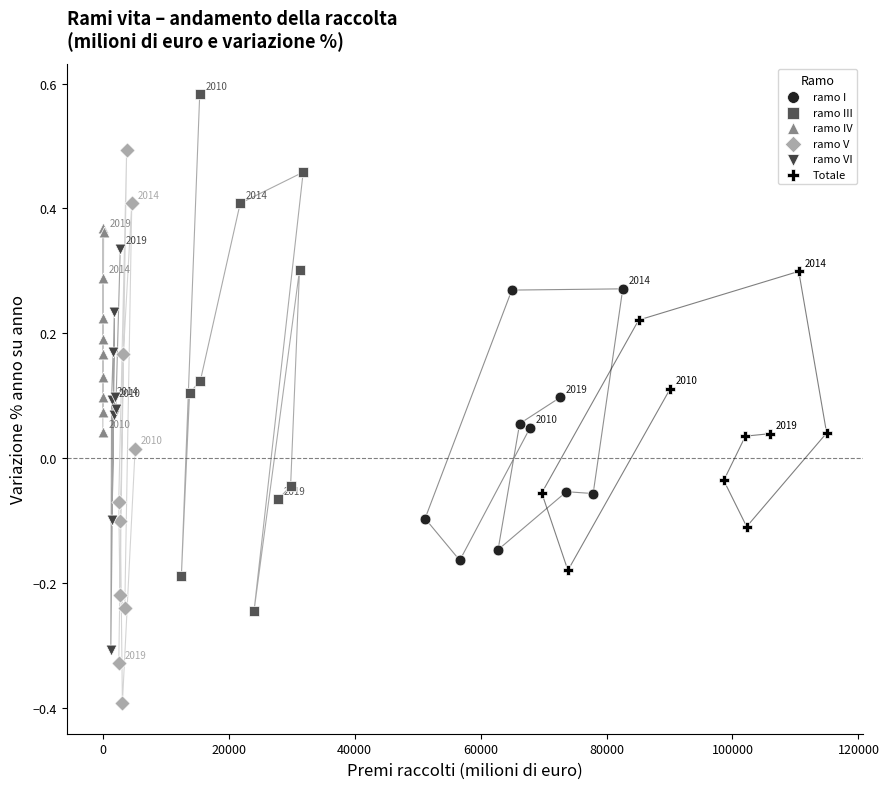

What are all the series names shown in the legend?

ramo I, ramo III, ramo IV, ramo V, ramo VI, Totale